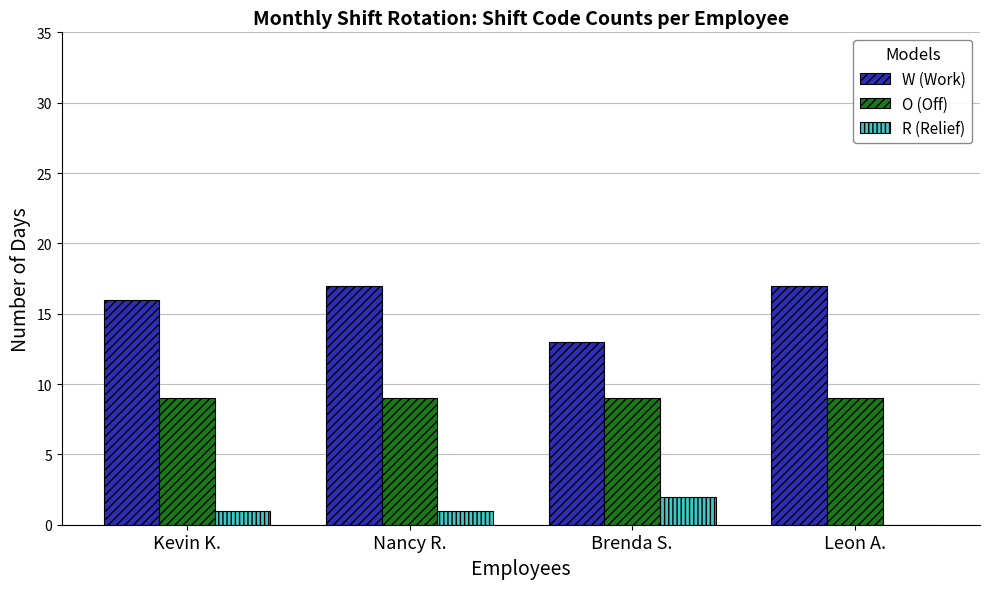

What is the highest value of the W (Work) series?

17